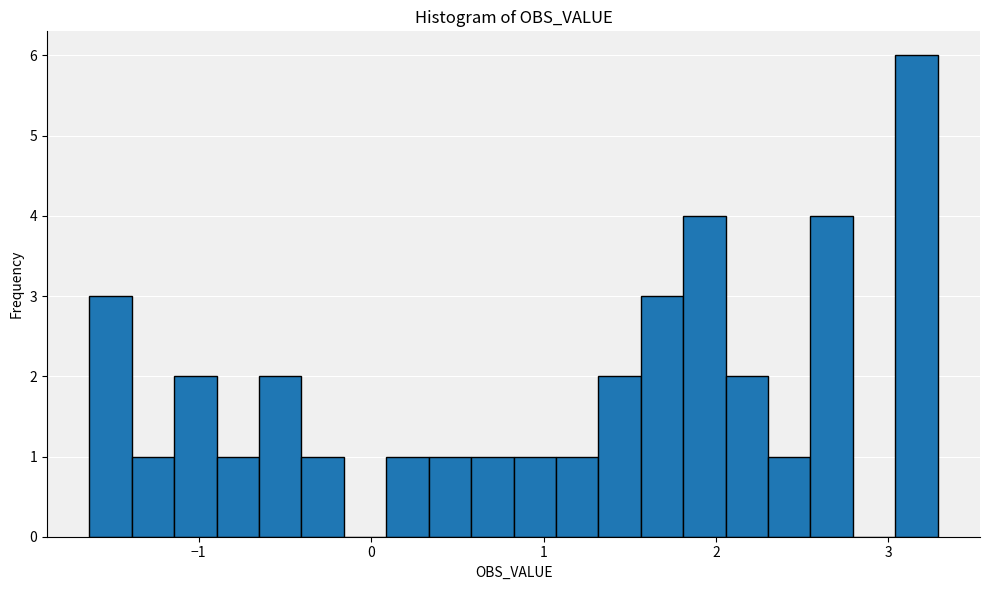

Read against the x-axis, roughly where is the centre of the tallest bar?

3.2